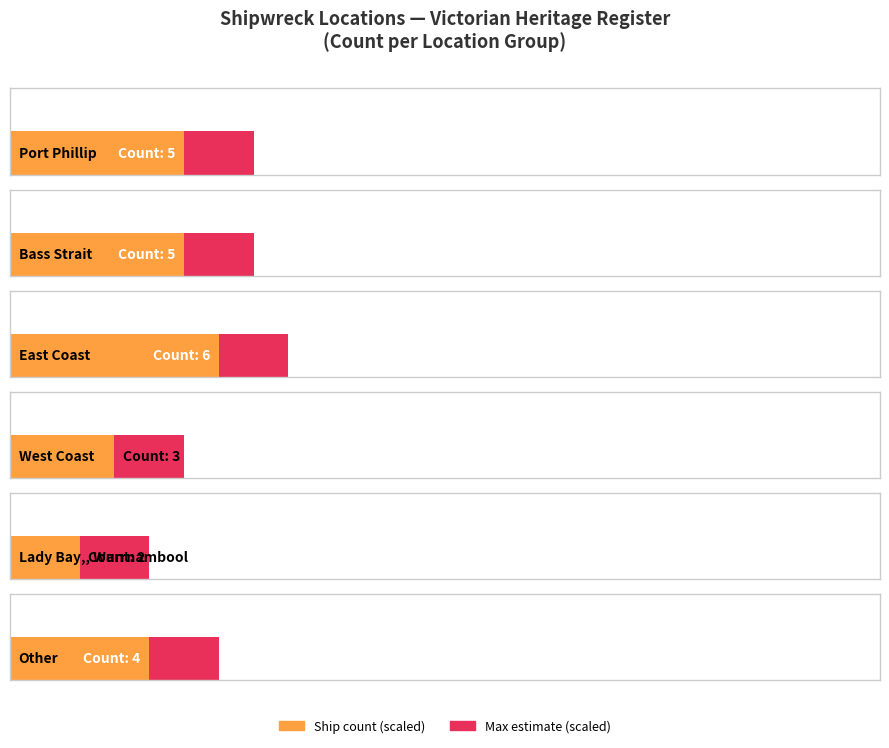

Between East Coast and Lady Bay, Warrnambool, which is larger?

East Coast